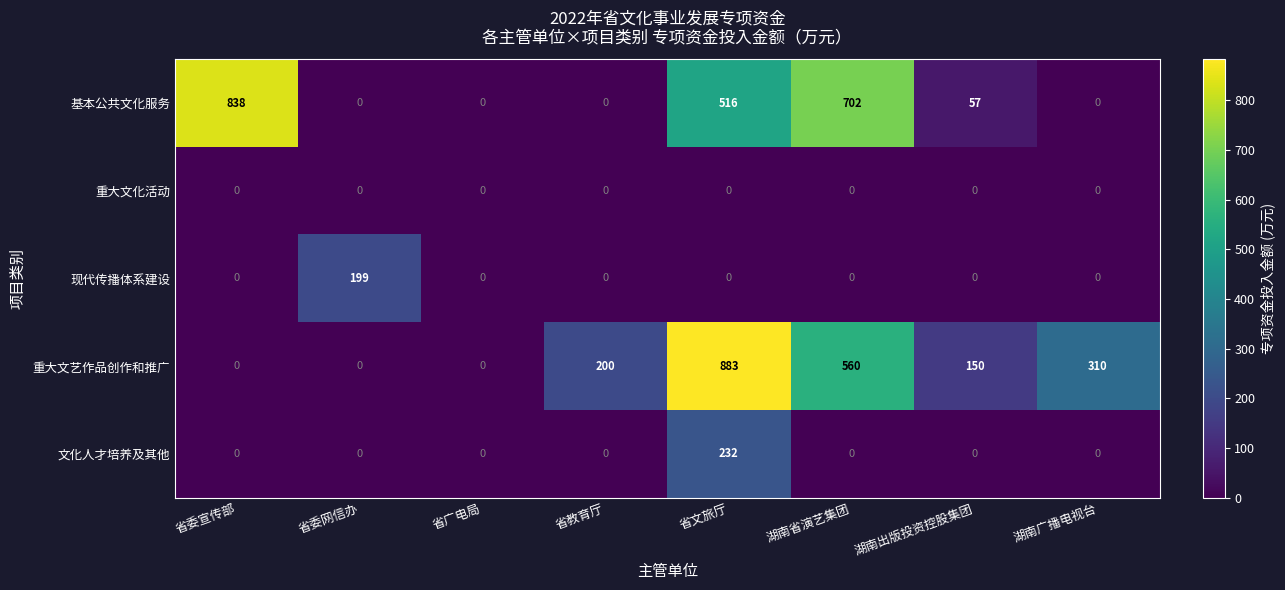

Which series has the largest total across all categories?

基本公共文化服务